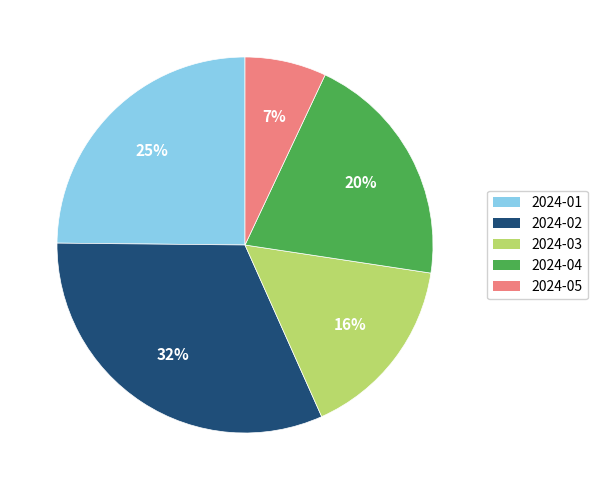

To the nearest percent, what is the combined percentage of 2024-01 and 2024-02?

57%